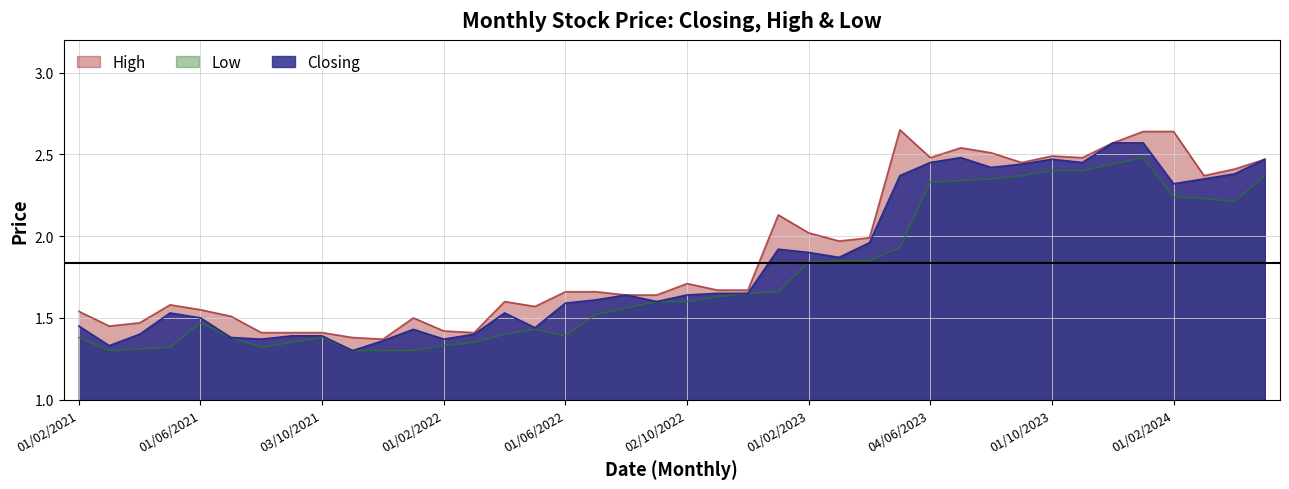

What is the difference between the maximum and minimum values in the Low series?

1.2